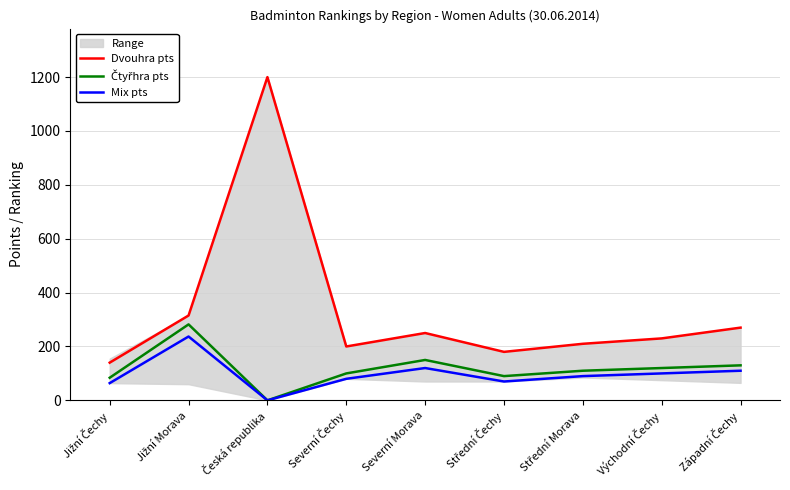

Is it true that Čtyřhra pts equals 171 at Česká republika?

False